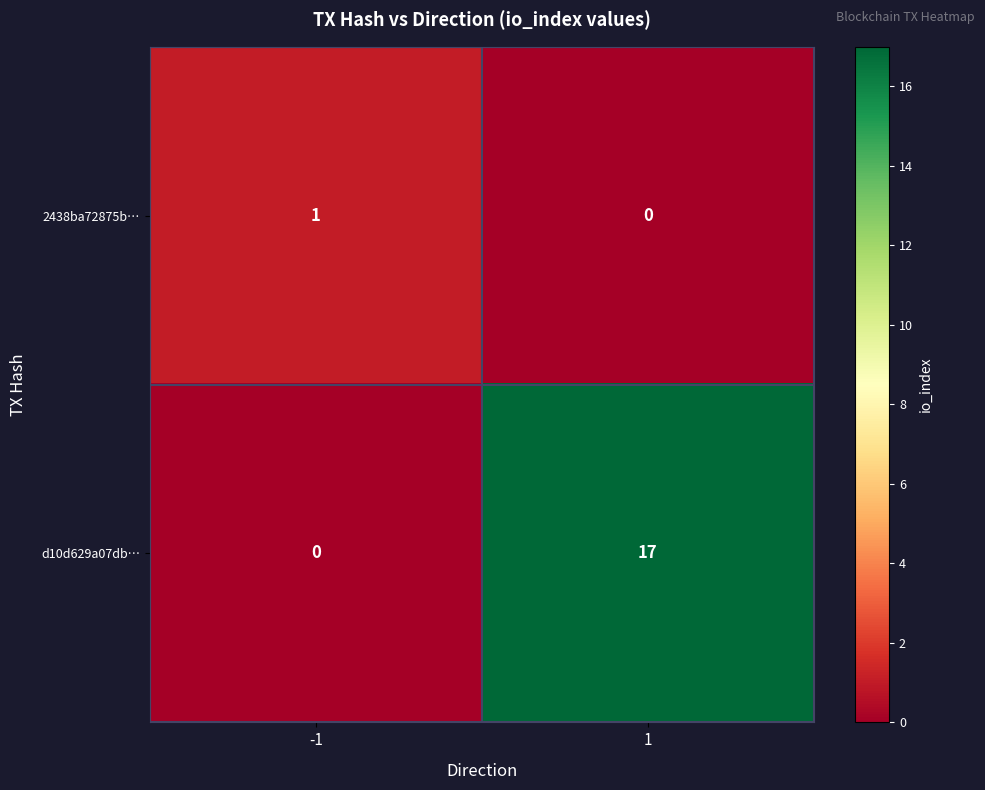

Reading left to right, what are all the values shown in this chart?

2438ba72875b…: -1=1	1=0
d10d629a07db…: -1=0	1=17